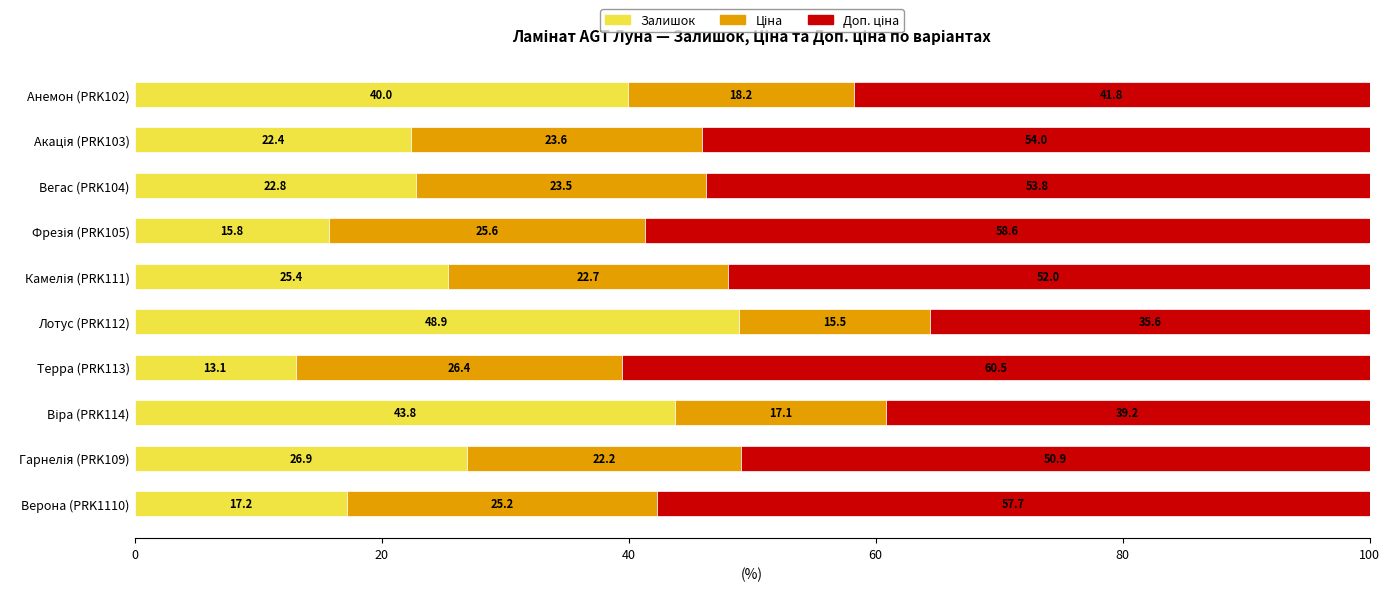

Which category has the lowest value in the Залишок series?

Терра (PRK113)